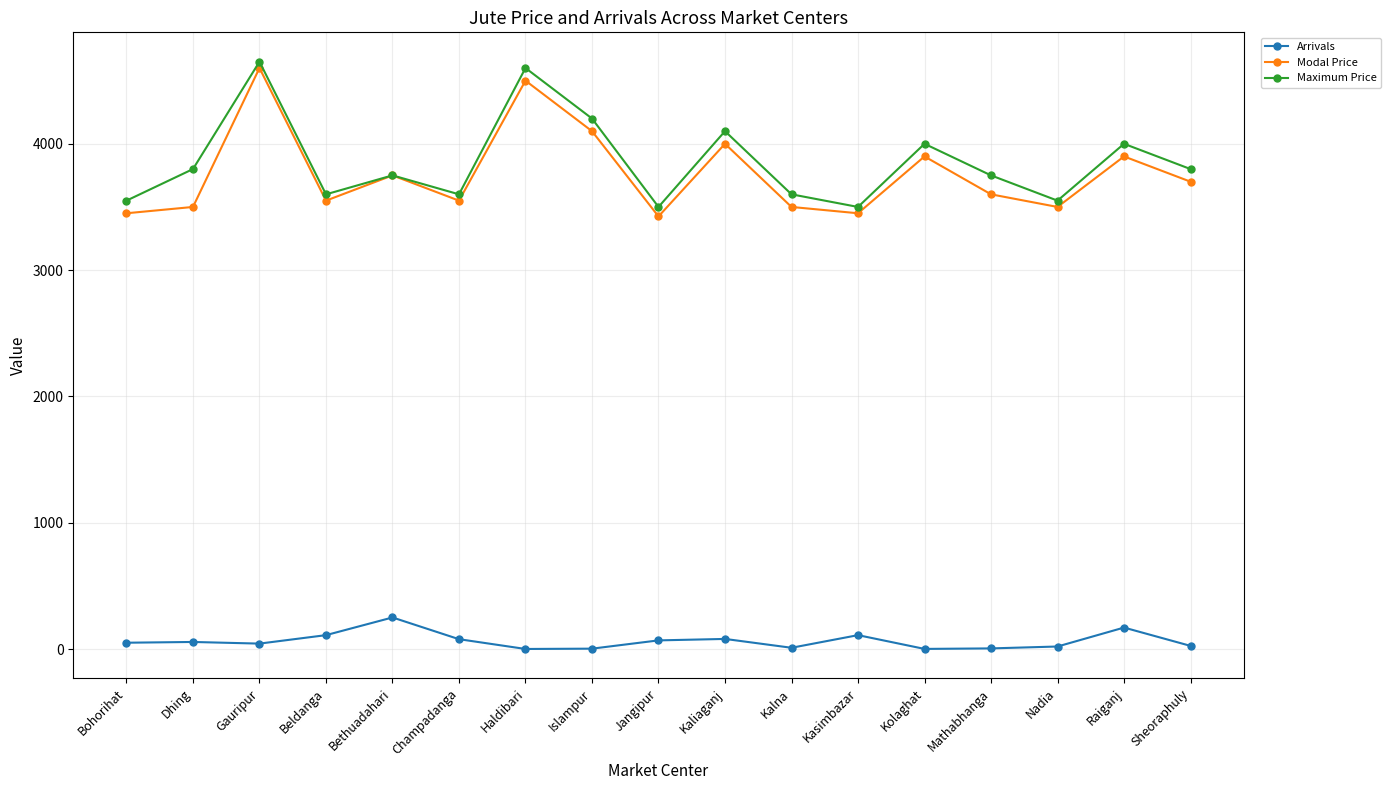

What is the total value across all series at Kalna?

7110.0